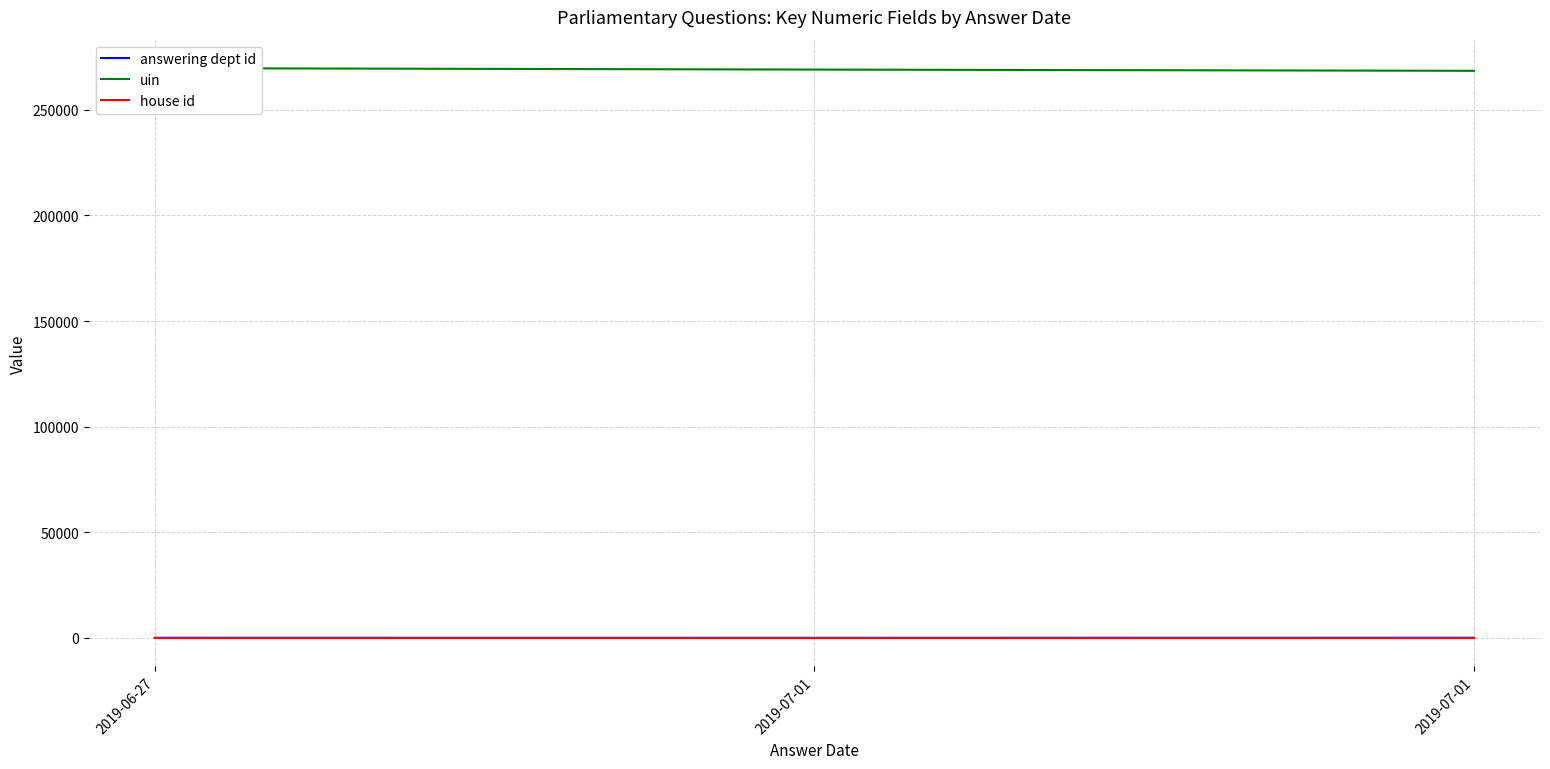

Does the chart display data point markers on the line(s)?

No